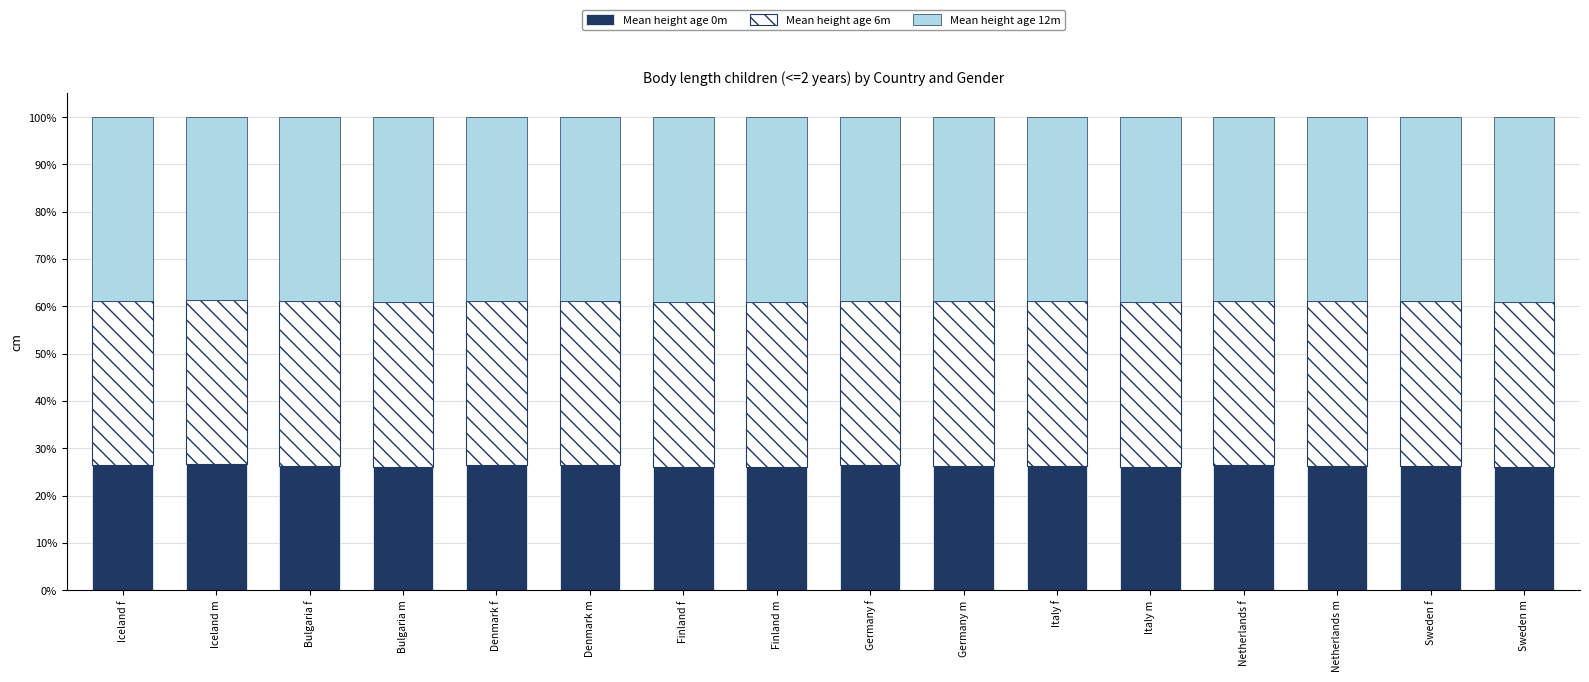

The Mean height age 0m series shows 26.6 at Iceland m. True or false?

True